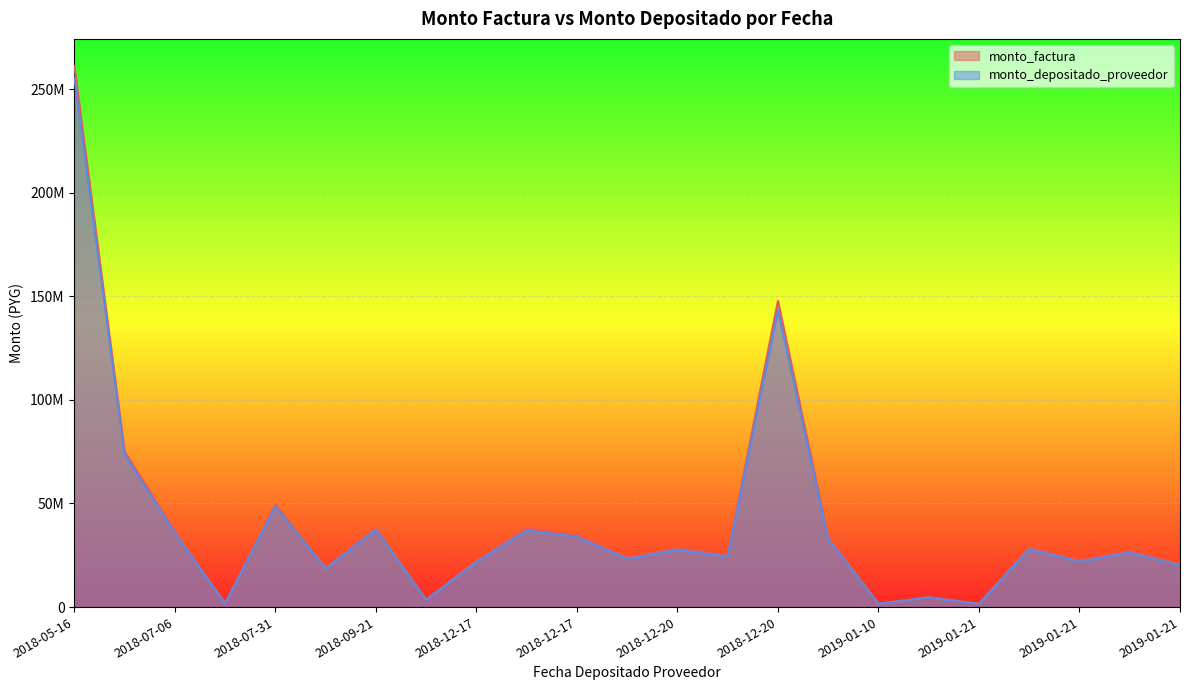

Which series has the largest range (max minus min)?

monto_factura